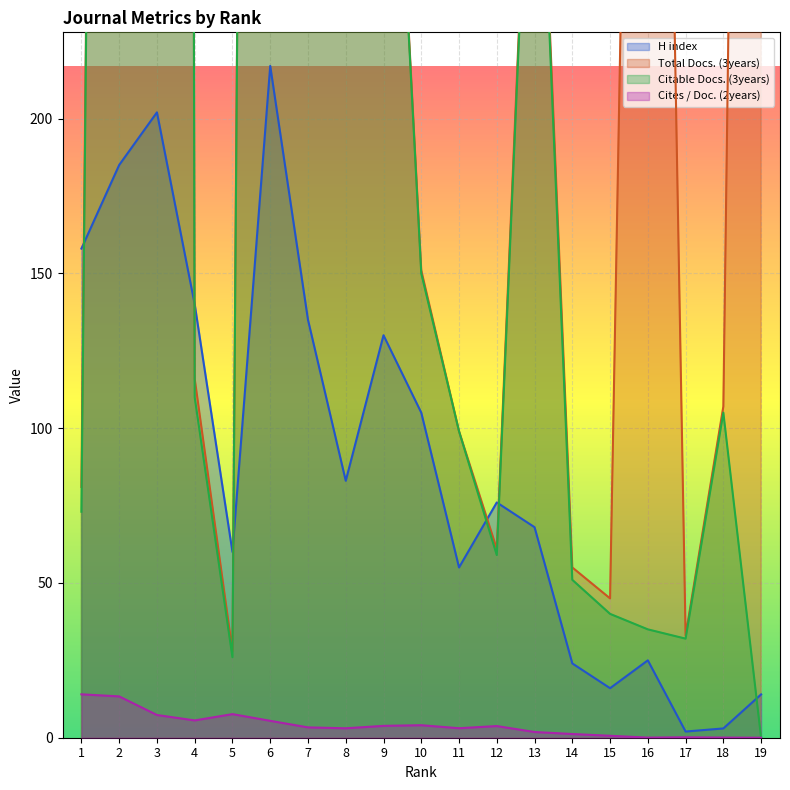

What is the difference between the Citable Docs. (3years) values at 9 and 16?

347.0